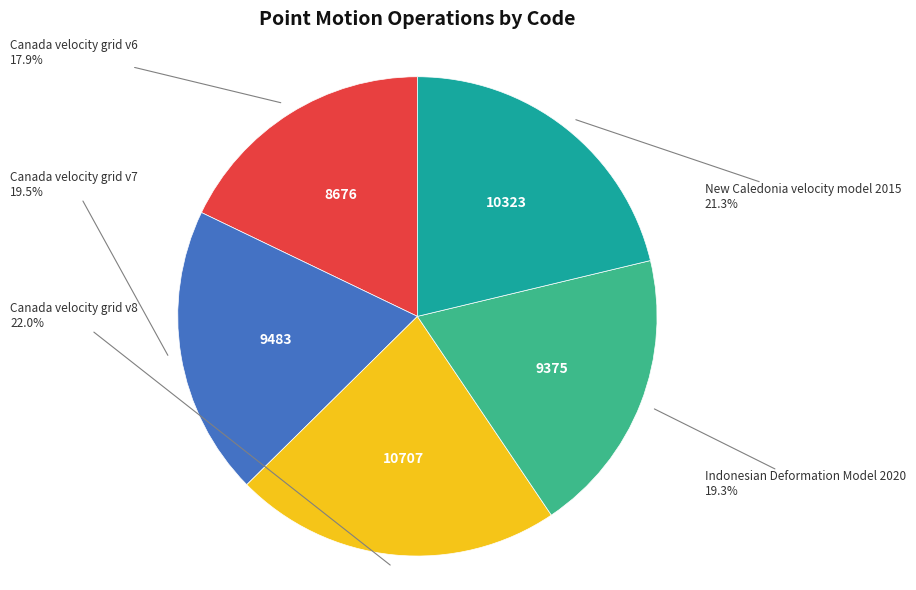

What percentage do Canada velocity grid v8 and Canada velocity grid v6 together represent?

39.9%